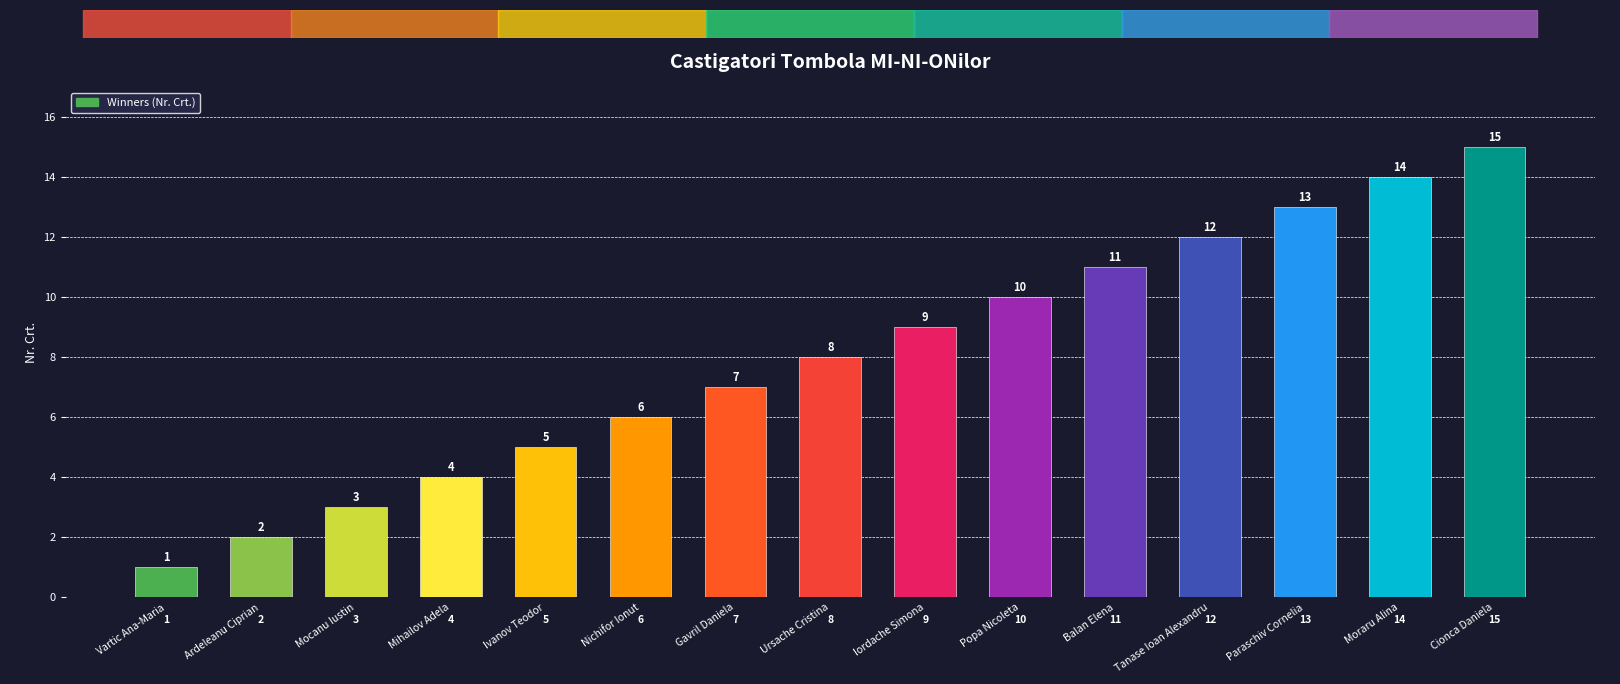

Rank the categories by value from lowest to highest.

Vartic Ana-Maria, Ardeleanu Ciprian, Mocanu Iustin, Mihailov Adela, Ivanov Teodor, Nichifor Ionut, Gavril Daniela, Ursache Cristina, Iordache Simona, Popa Nicoleta, Balan Elena, Tanase Ioan Alexandru, Paraschiv Cornelia, Moraru Alina, Cionca Daniela